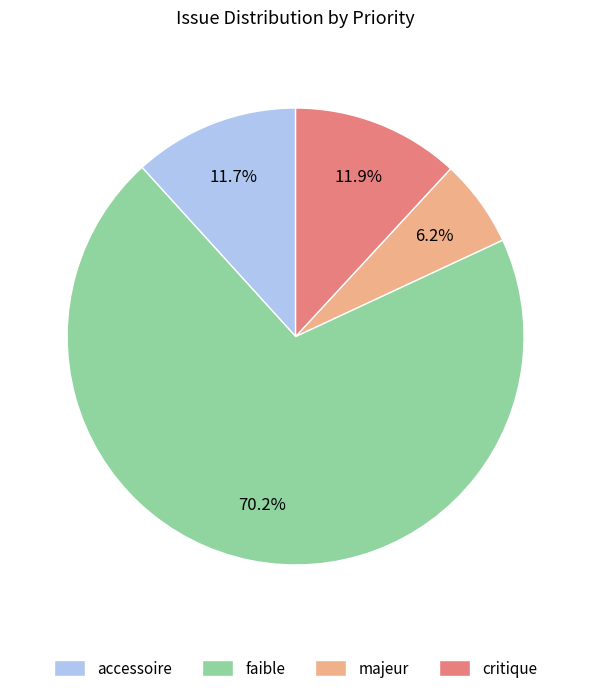

What is the ratio of the value at majeur to the value at critique?

0.5